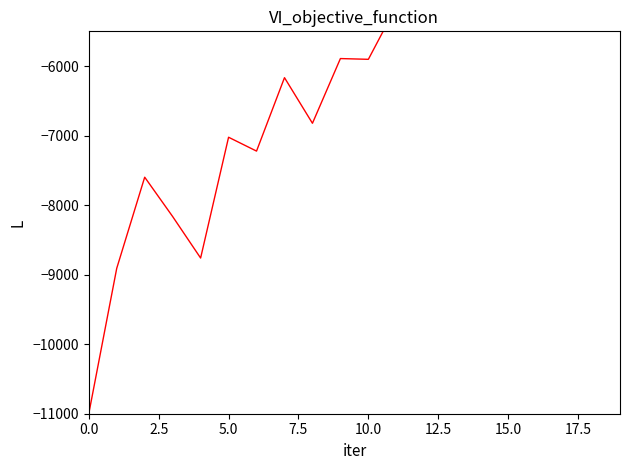

What is the minimum value shown in the chart?

-11000.0